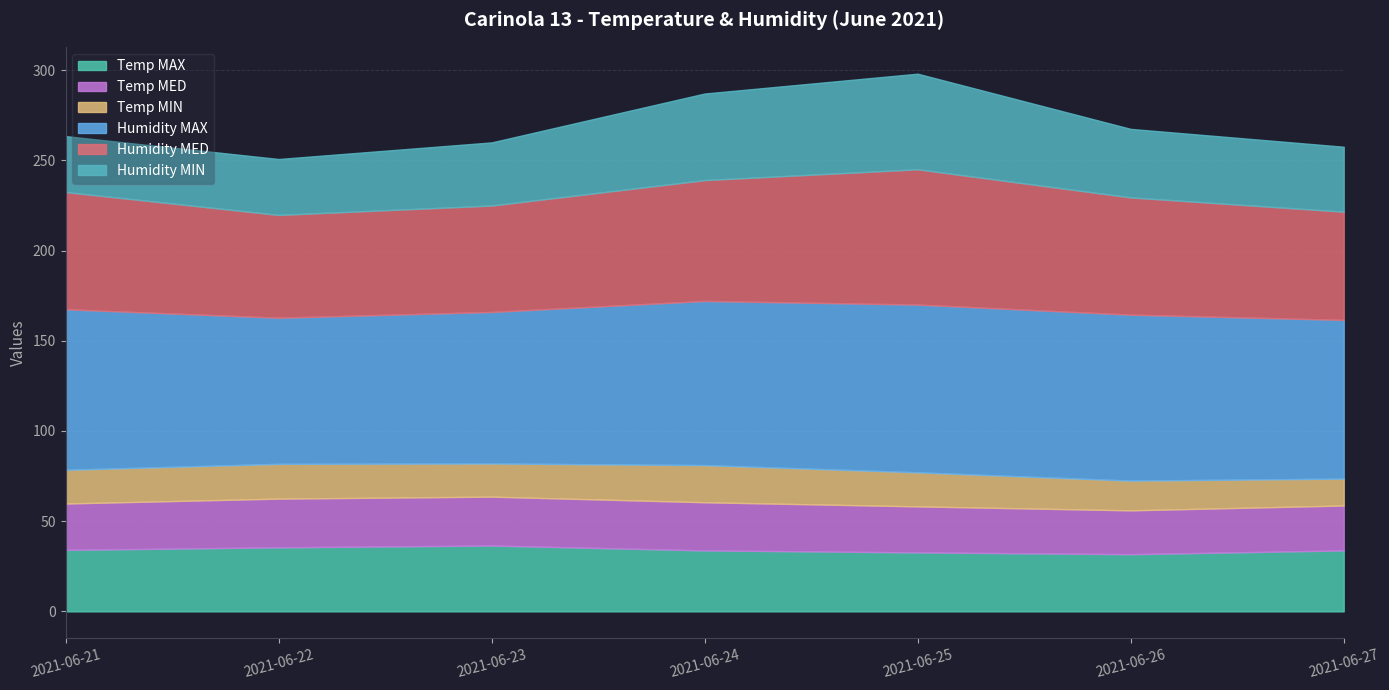

Does the chart have visible grid lines?

Yes